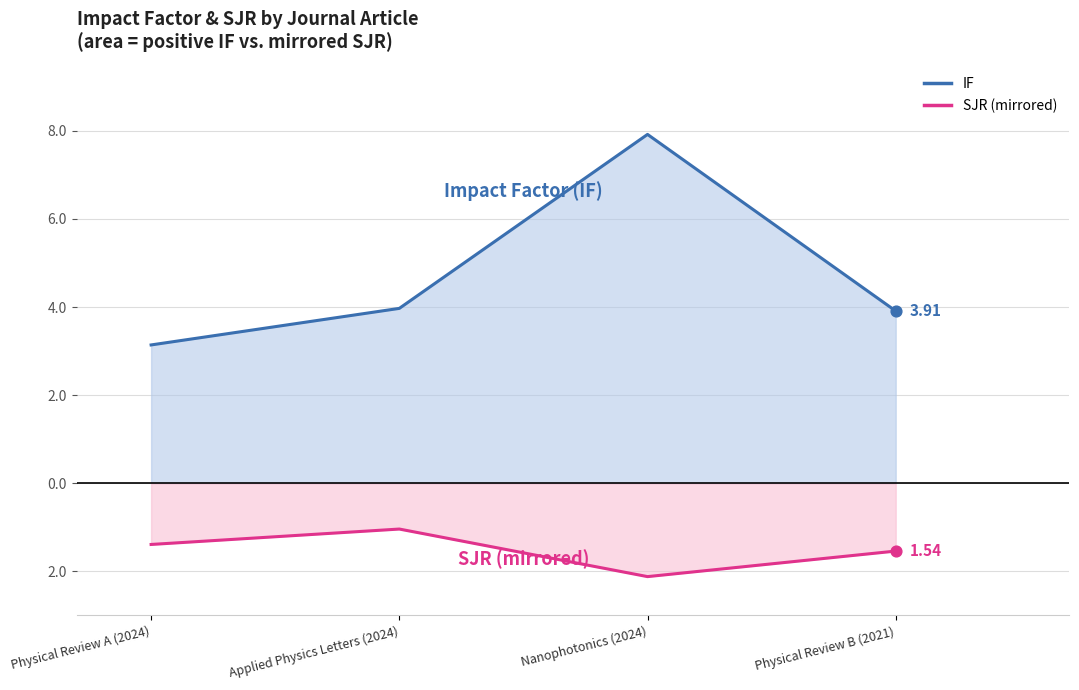

Which series reaches the minimum Y coordinate?

SJR